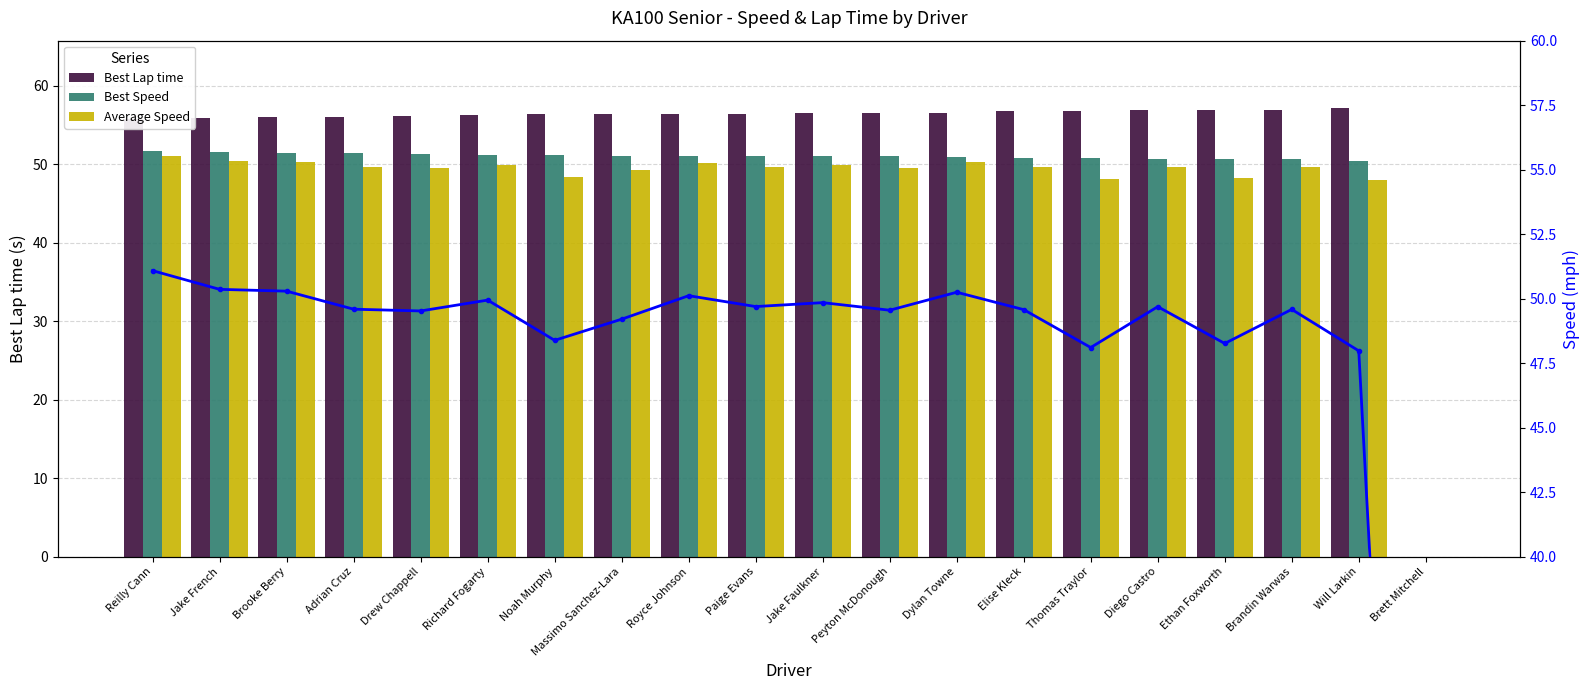

Is it true that Best Lap time equals 30.0 at Will Larkin?

False